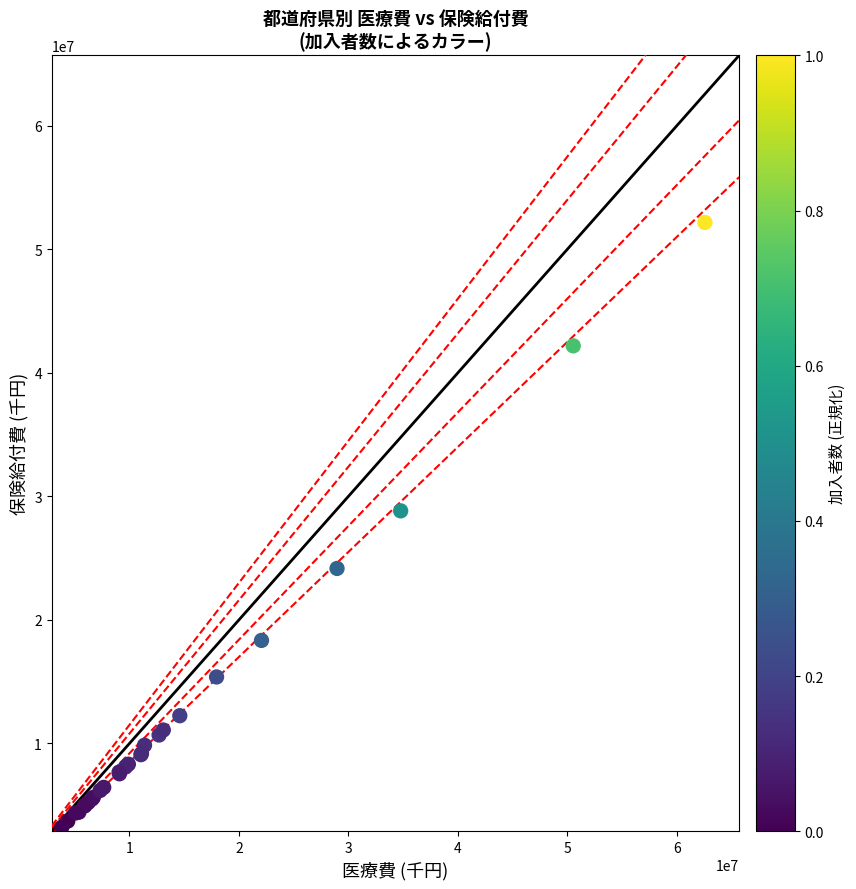

What Y value in the scatter plot is closest to 27694455?

28825611.8